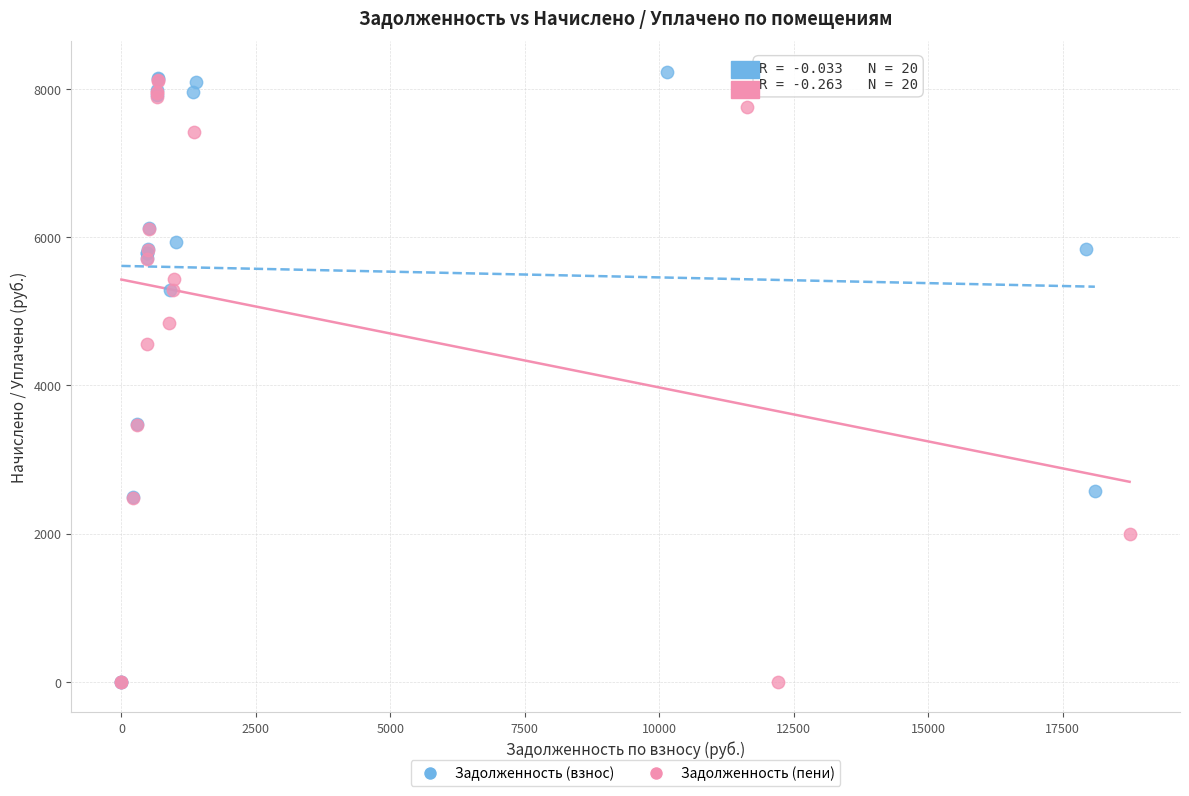

Which series reaches the maximum Y coordinate?

Задолженность (взнос)